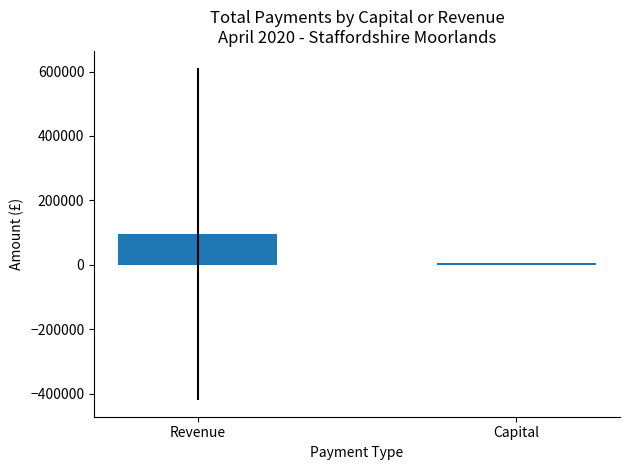

Approximately how many times larger is the value at Revenue compared to Capital?

23.5